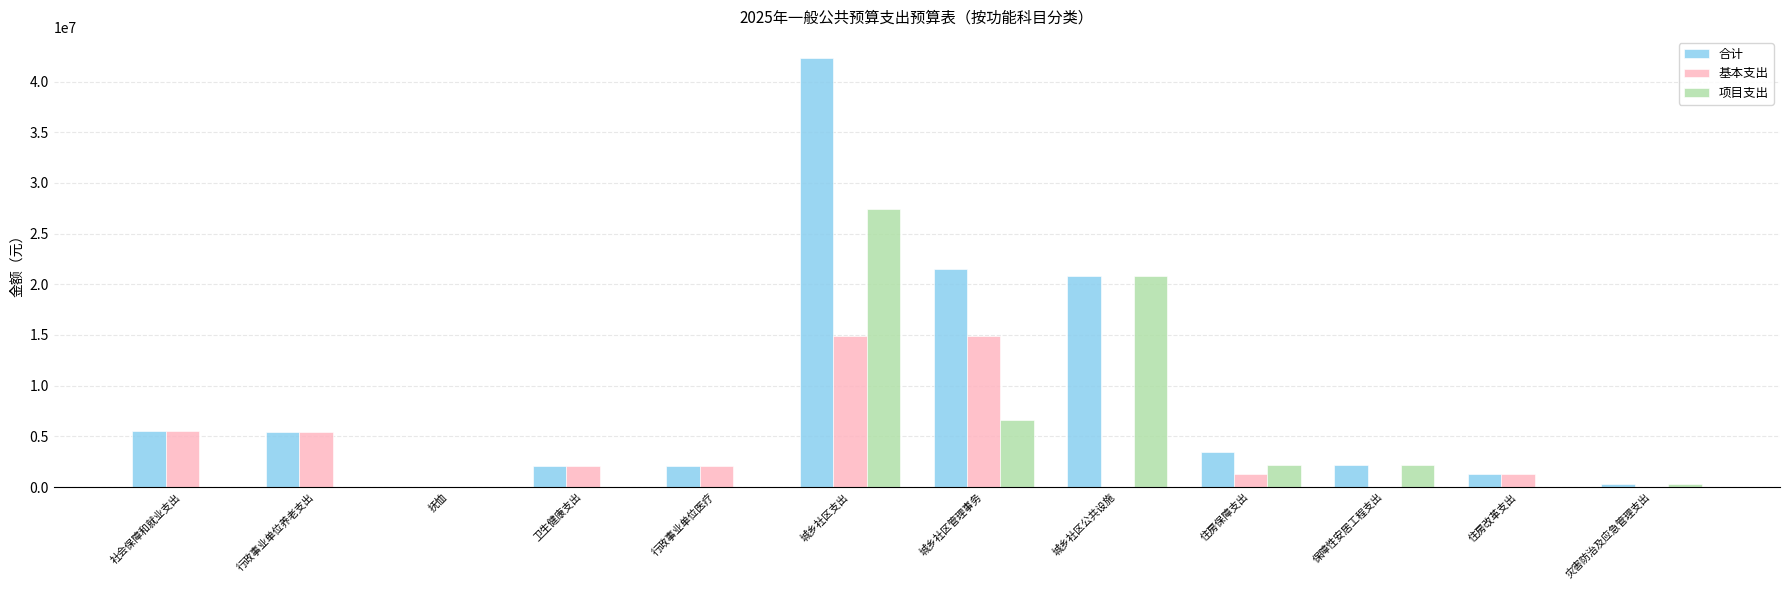

The 基本支出 series shows 2068680.5 at 行政事业单位医疗. True or false?

True